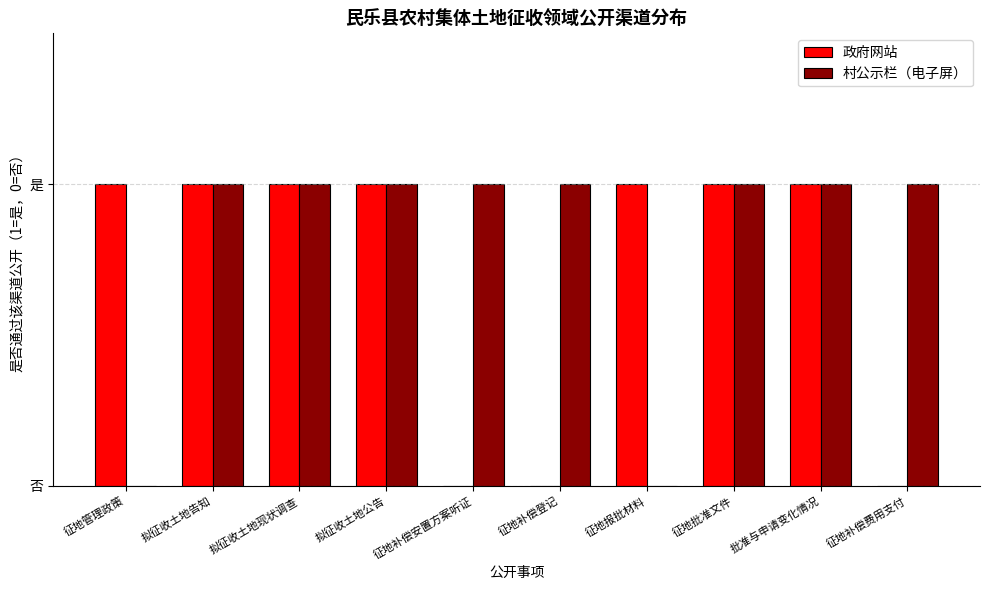

What are all the series names shown in the legend?

政府网站, 村公示栏（电子屏）